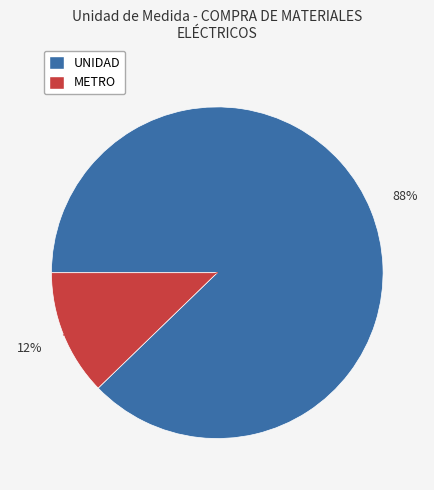

Approximately how many times larger is the value at METRO compared to UNIDAD?

0.1